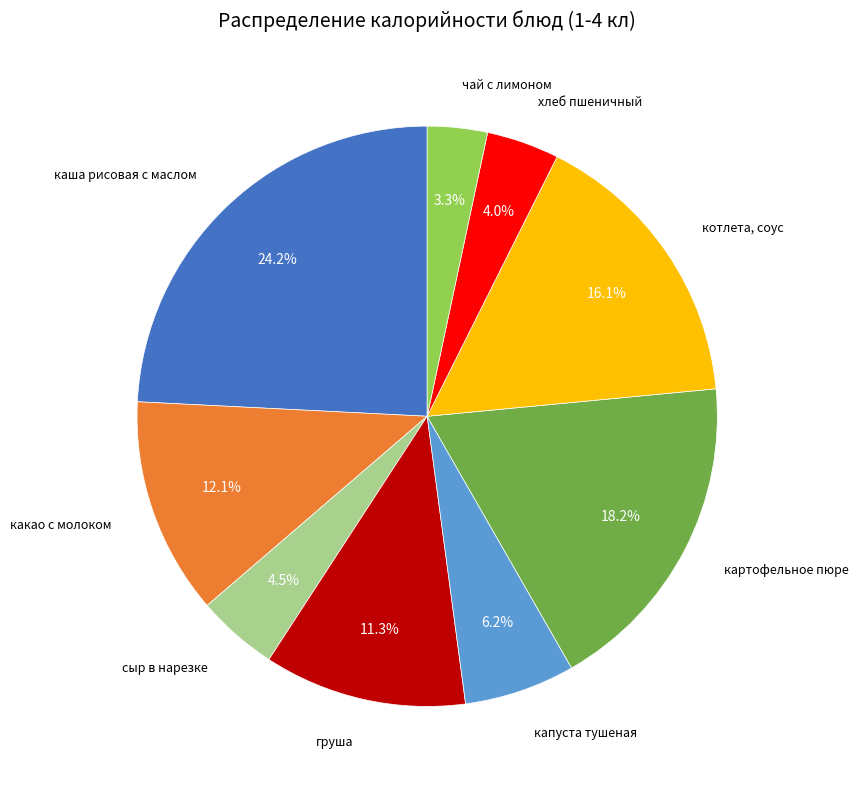

Is there a majority slice in this chart?

No